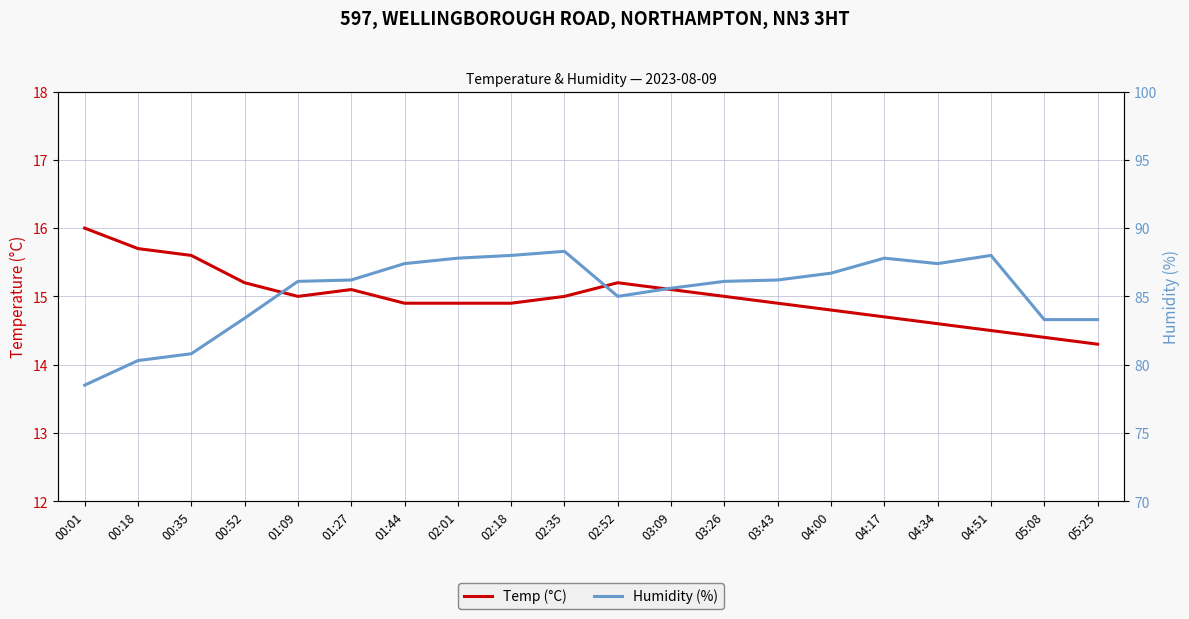

What is the difference between the highest and lowest values at 03:43?

71.3